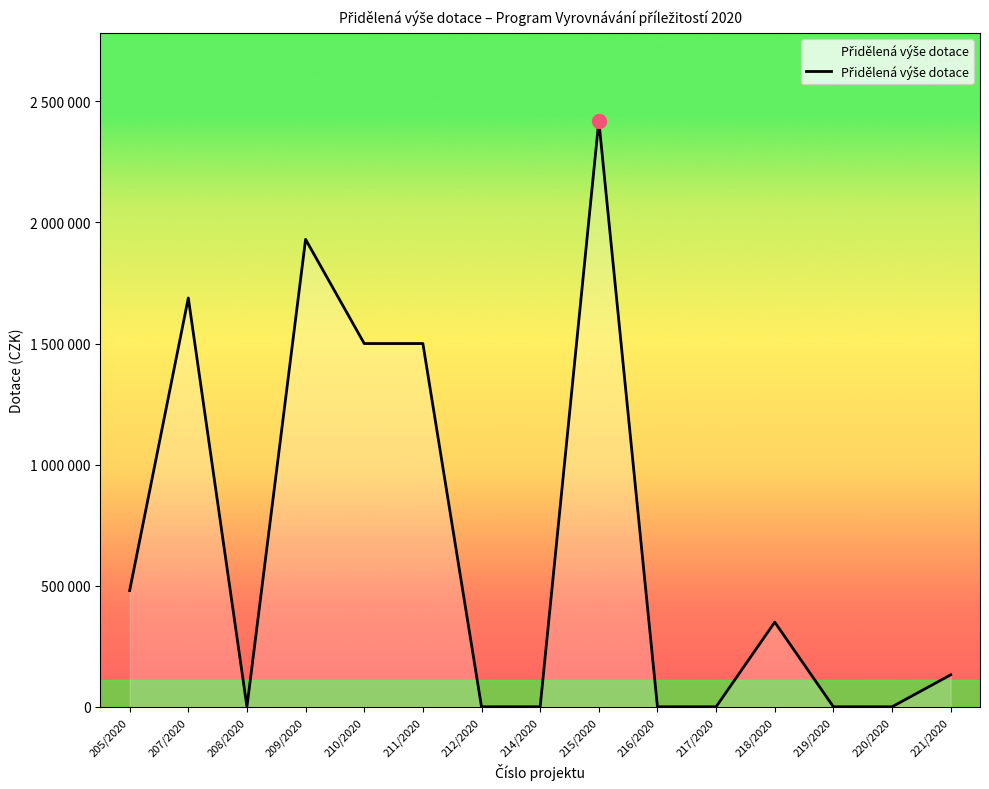

List the labels in order of value, largest first.

215/2020, 209/2020, 207/2020, 210/2020, 211/2020, 205/2020, 218/2020, 221/2020, 208/2020, 212/2020, 214/2020, 216/2020, 217/2020, 219/2020, 220/2020